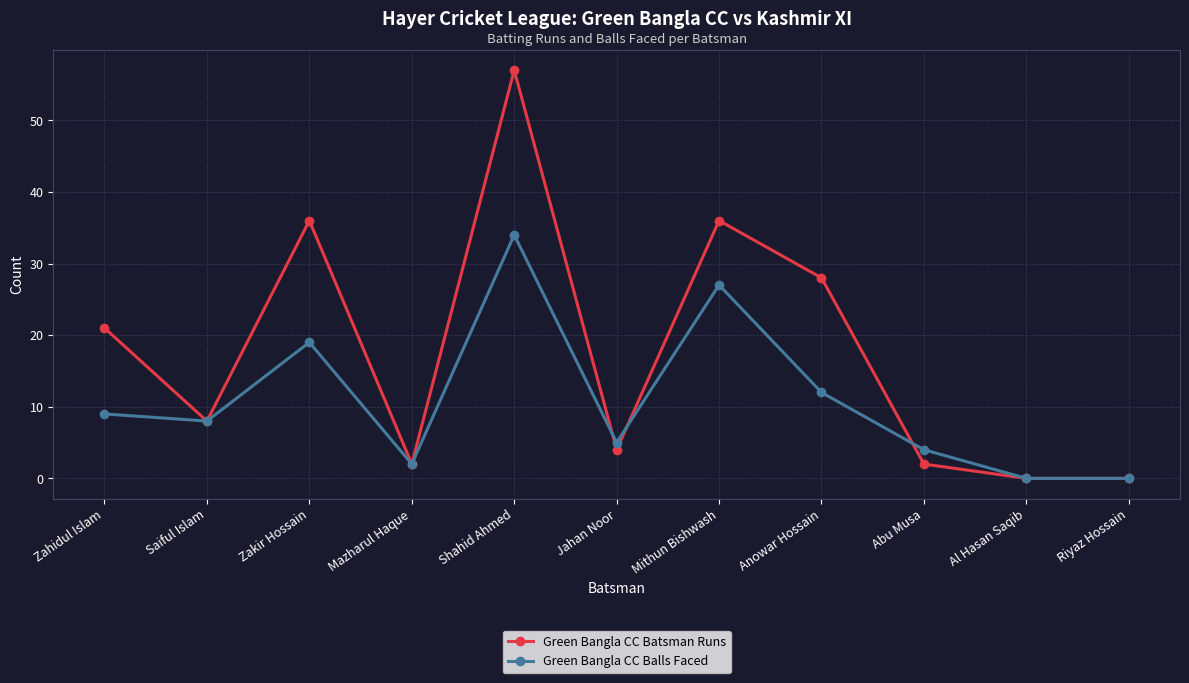

Is it true that Green Bangla CC Balls Faced equals 8 at Saiful Islam?

True